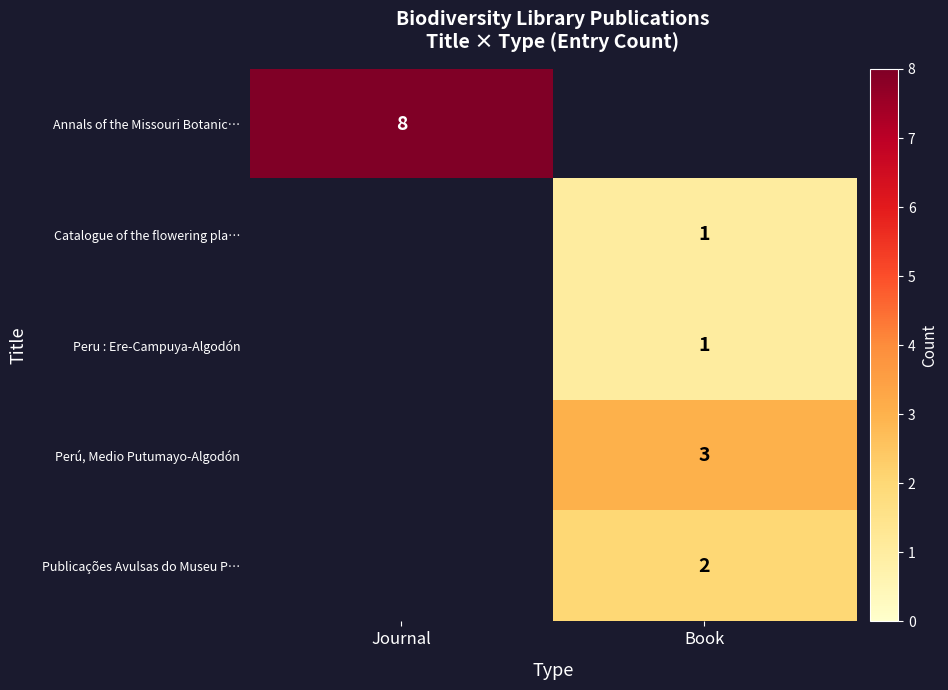

The Publicações Avulsas do Museu P… series shows 2 at Book. True or false?

True